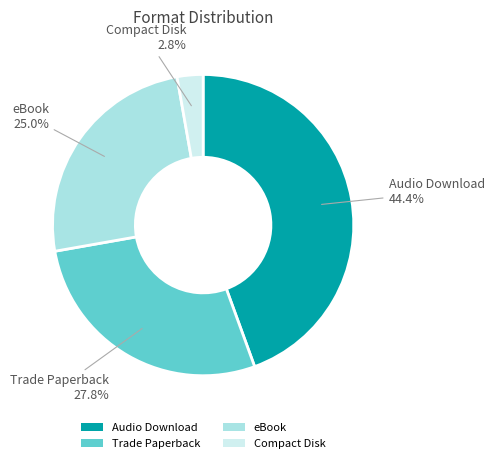

Which has a higher value, Compact Disk or eBook?

eBook